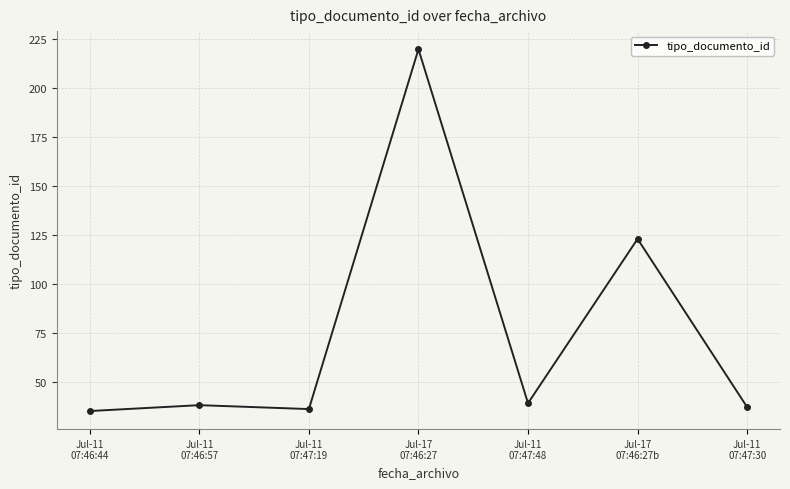

True or false: the data shows 37 at Jul-11
07:47:30.

True